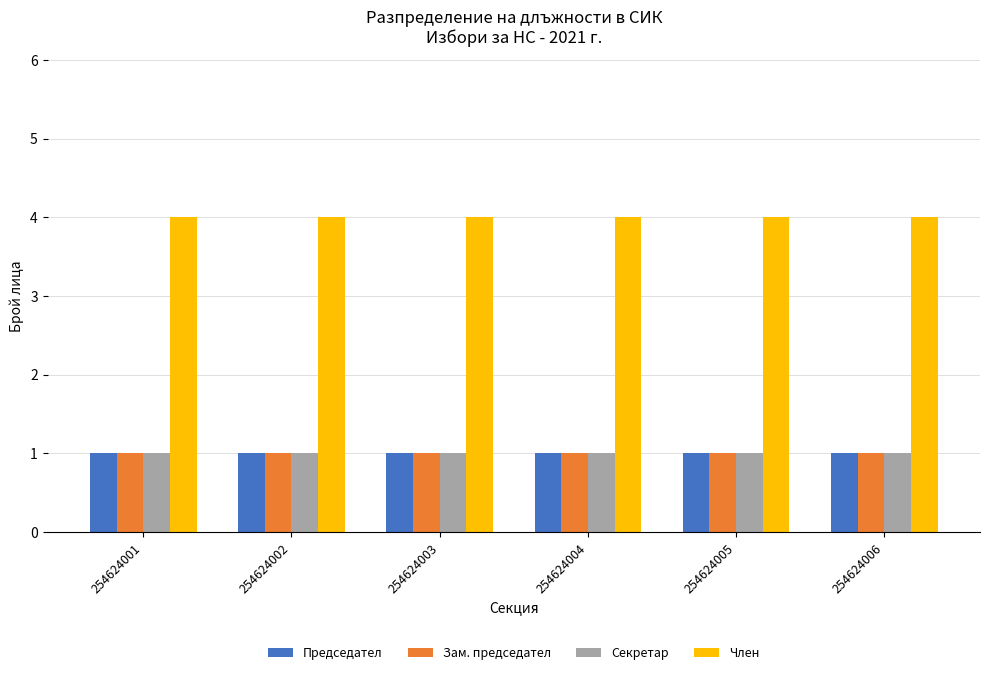

How many groups of bars are there?

6